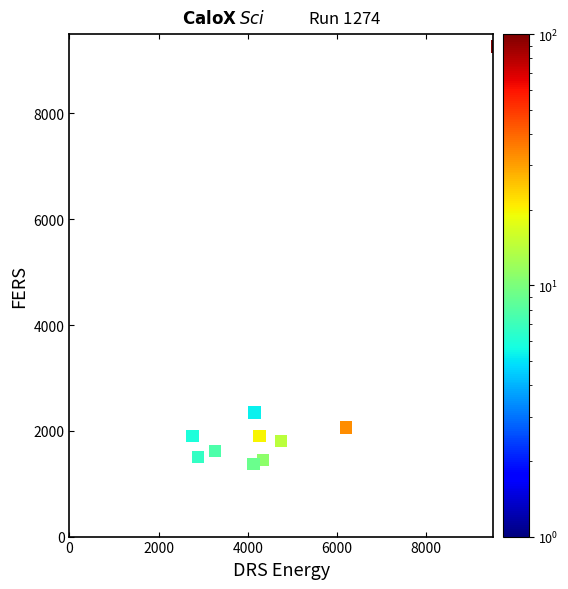

What is the average Y value?

2523.8